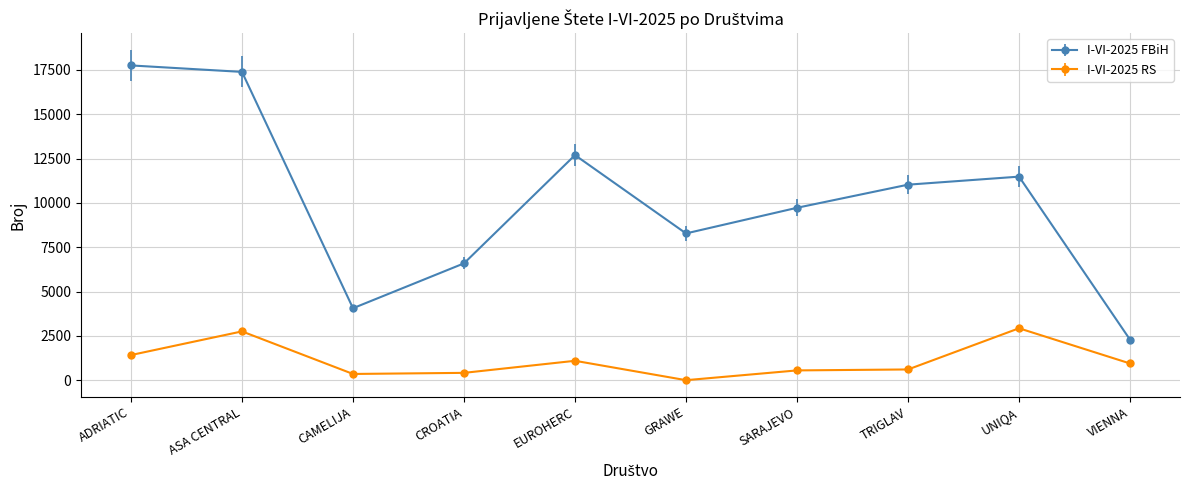

Where does the I-VI-2025 RS series first go above 949?

ADRIATIC